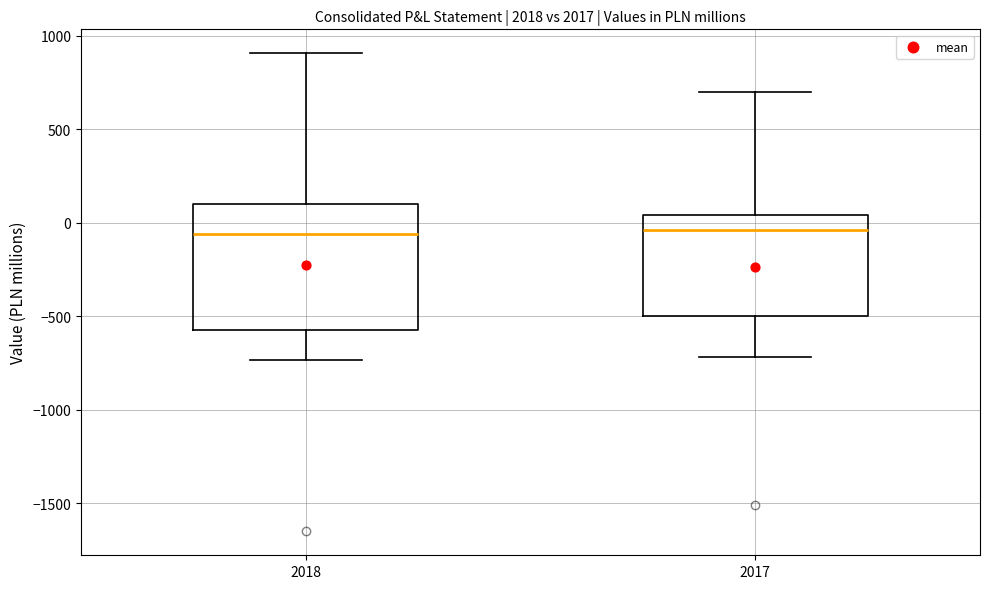

Reading left to right, transcribe this box plot: for each box, give where its median line is, the range the box spans, and where its two whiskers end, as read against the y-axis. The values are not printed on the chart, so give them approximately, as read against the axis.

2018: median -50, box -550 to 100, whiskers -750 to 900
2017: median -50, box -500 to 50, whiskers -700 to 700